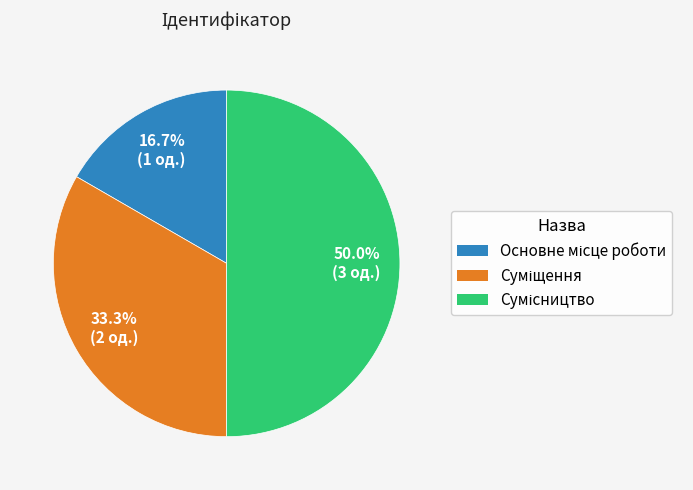

Rank the categories by value from lowest to highest.

Основне місце роботи, Суміщення, Сумісництво